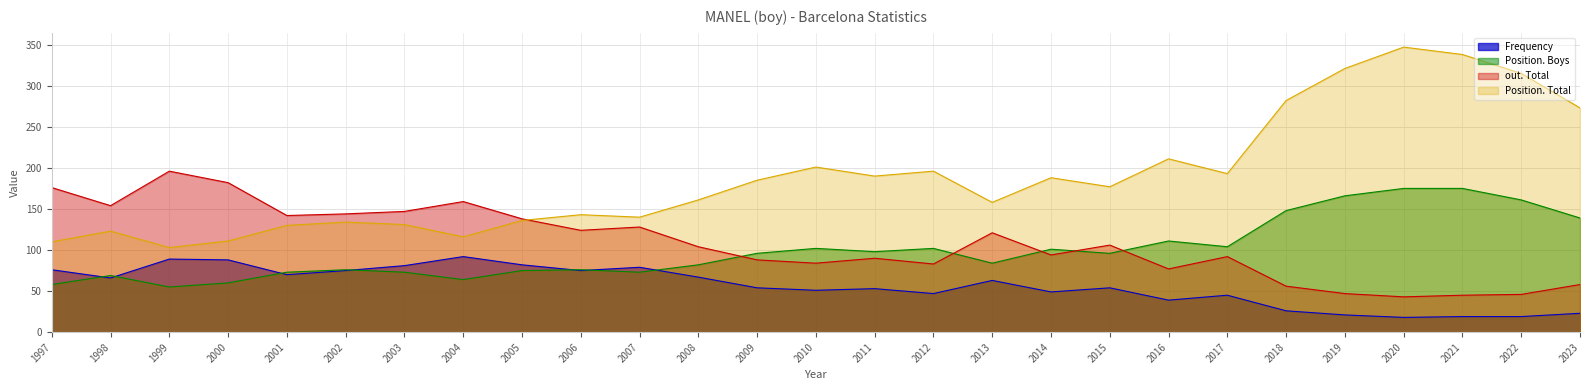

What is the highest value of the Frequency series?

92